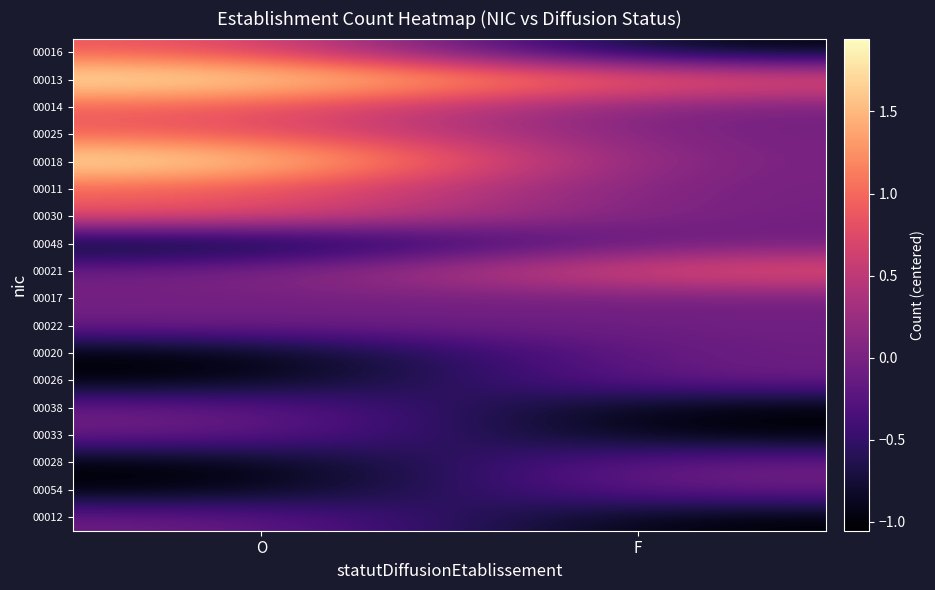

What is the total value across all series at F?

-3.0